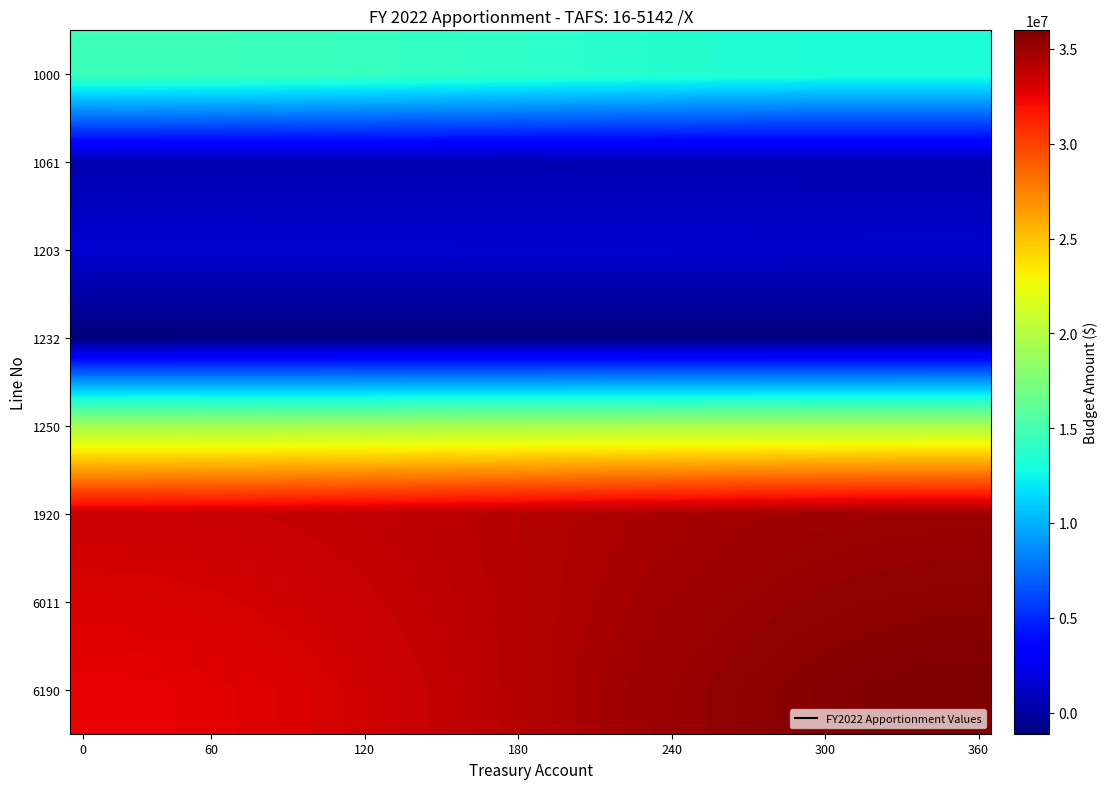

What is the greatest value displayed?

35978465.2